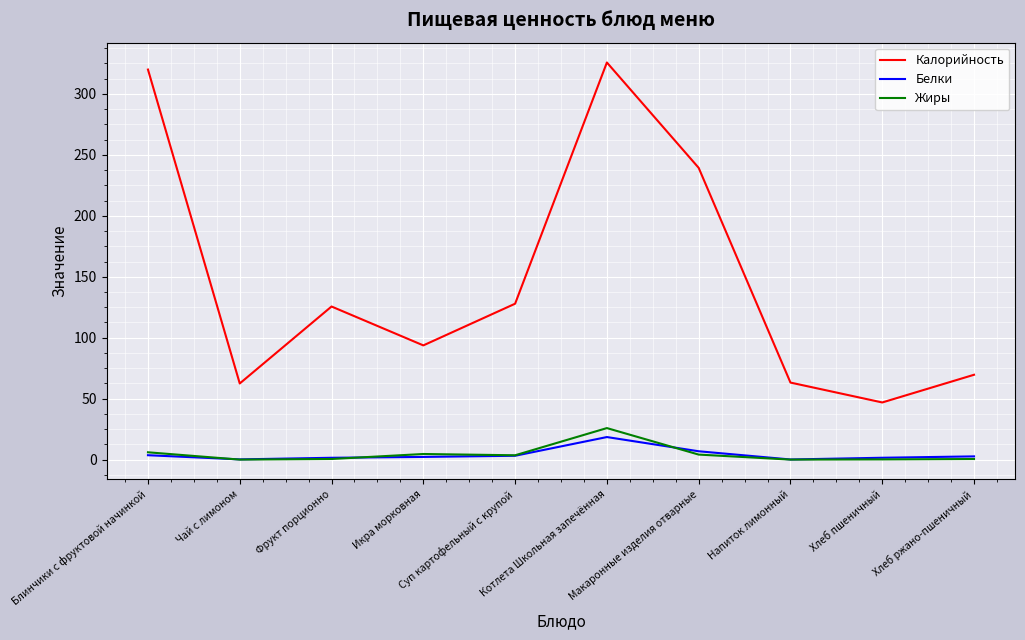

Is this an area chart (filled region under the line)?

No